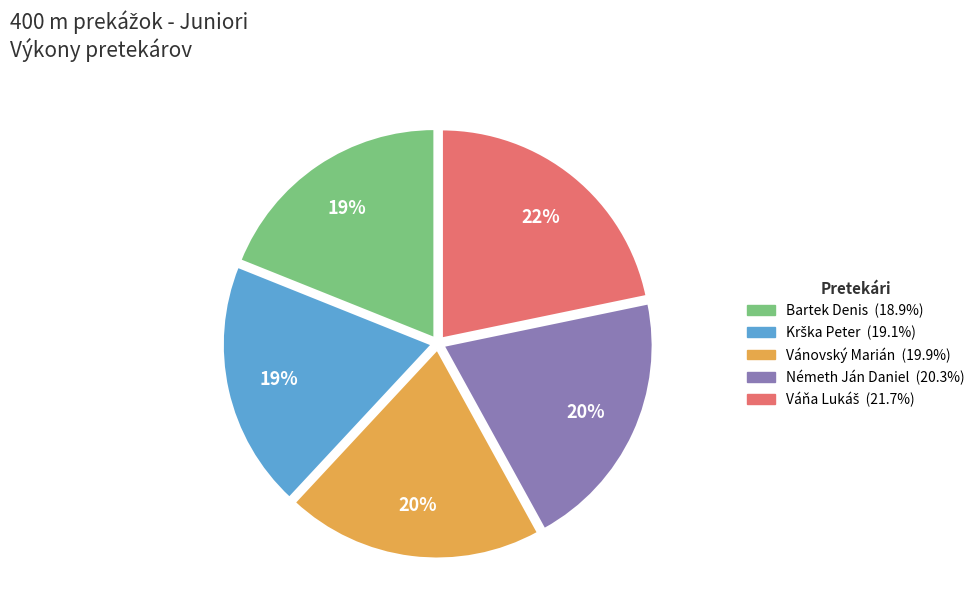

Do Bartek Denis and Németh Ján Daniel together represent more than half of the pie?

No